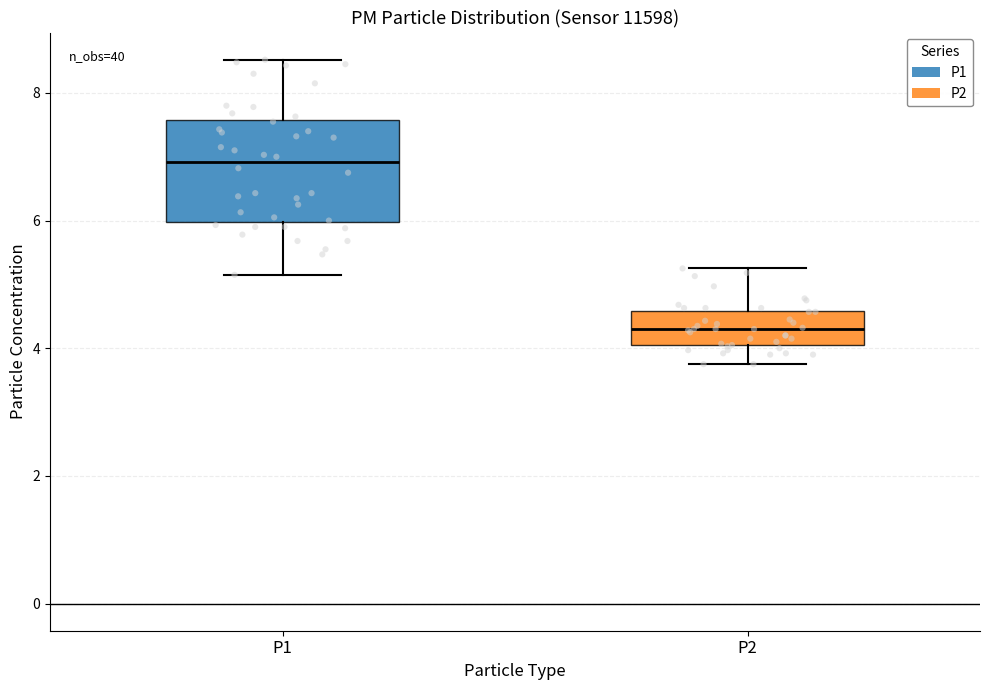

Which box has the lowest median line?

P2